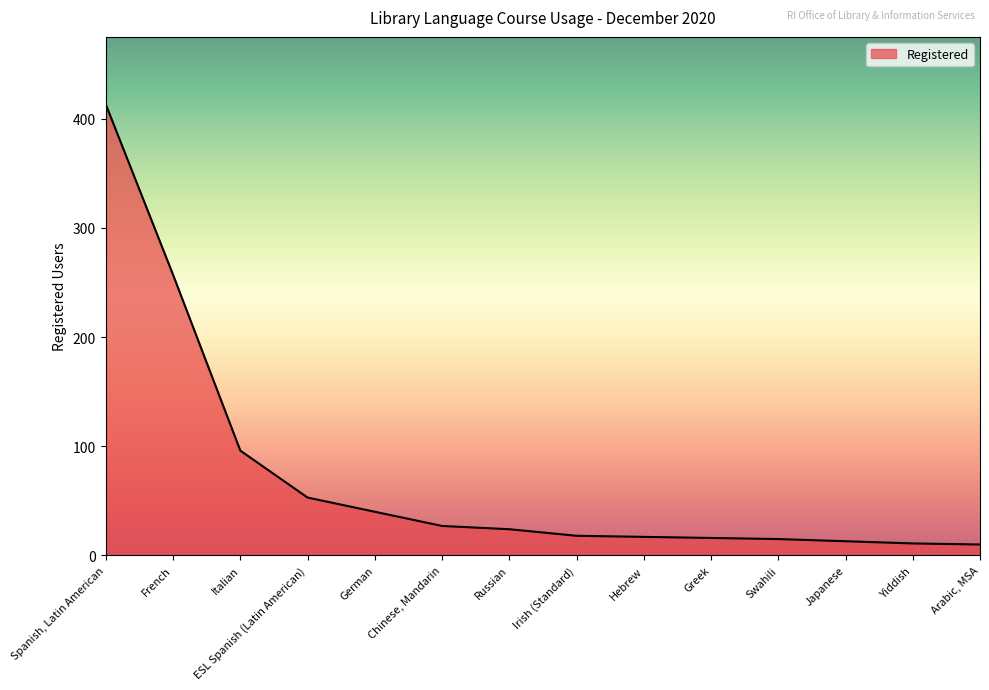

Approximately how many times larger is the value at Russian compared to ESL Spanish (Latin American)?

0.5